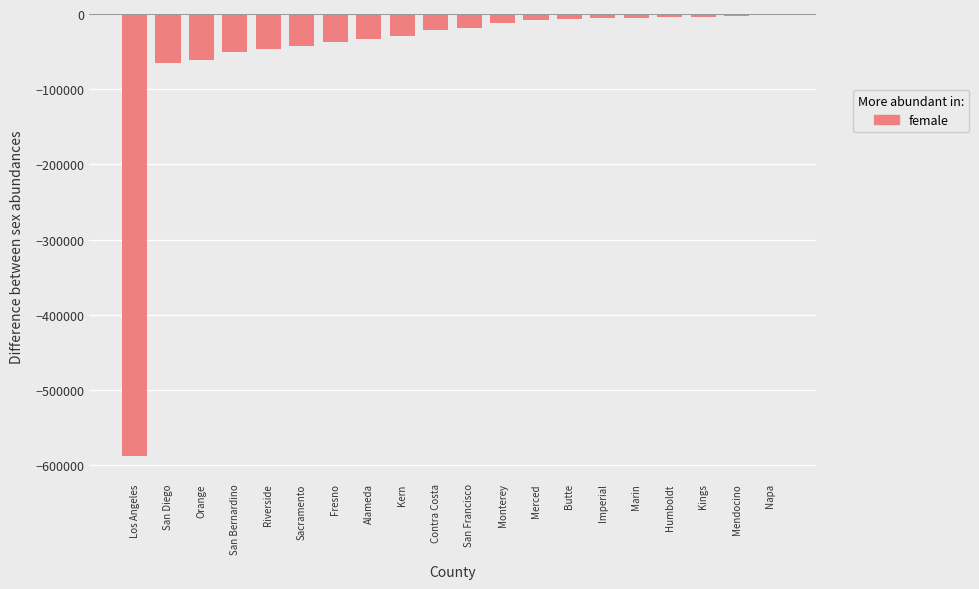

What is the sum of all values?

-1044223